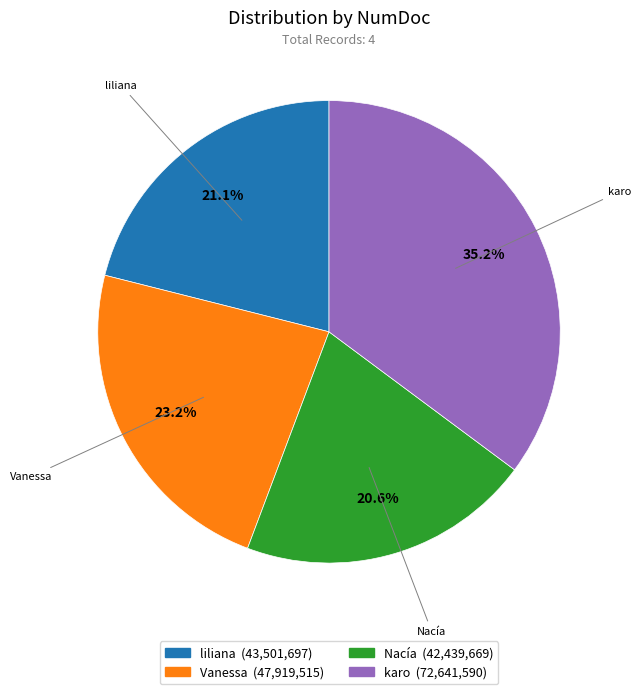

Between karo and liliana, which is larger?

karo